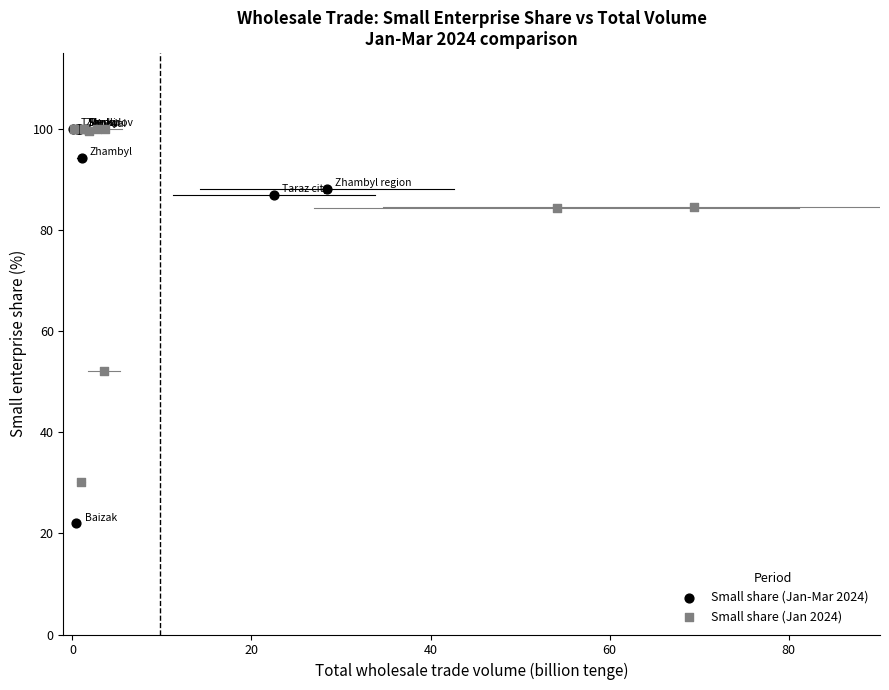

Which series has the widest spread of Y values?

Small share (Jan-Mar 2024)